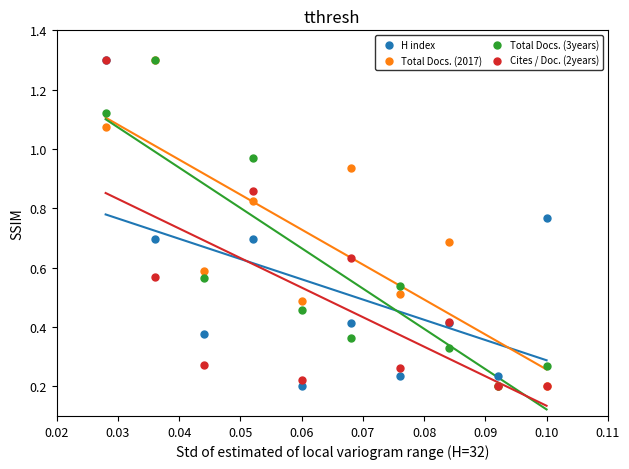

What are all the series names shown in the legend?

H index, Total Docs. (2017), Total Docs. (3years), Cites / Doc. (2years)